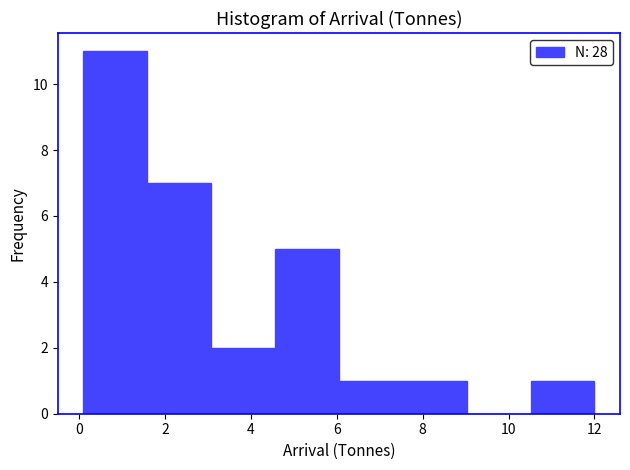

Reading left to right, transcribe this chart: for each bar, give the range it covers on the x-axis and its height. Neither the bar edges nor the heights are printed on the chart, so give them approximately, as read against the axes.

0.2 to 1.6: 11
1.6 to 3.0: 7
3.0 to 4.6: 2
4.6 to 6.0: 5
6.0 to 7.6: 1
7.6 to 9.0: 1
9.0 to 10.6: 0
10.6 to 12.0: 1